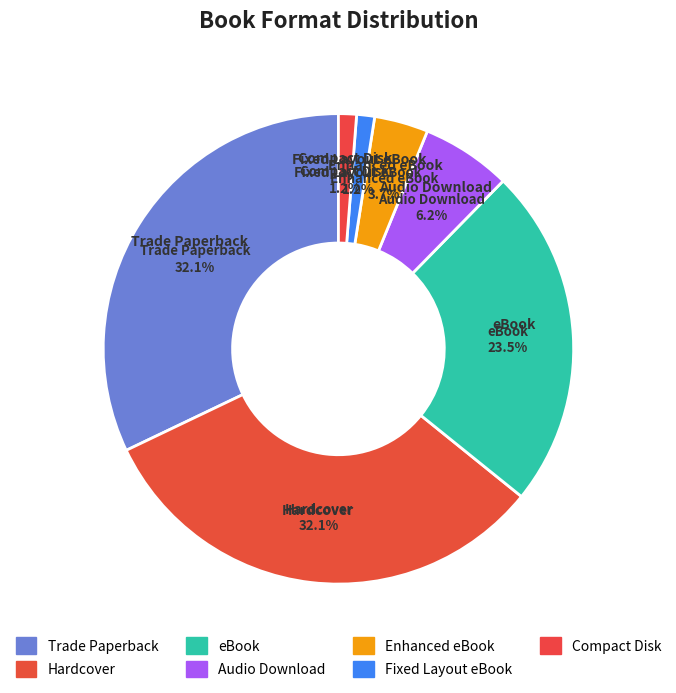

Which has a higher value, Trade Paperback or Enhanced eBook?

Trade Paperback